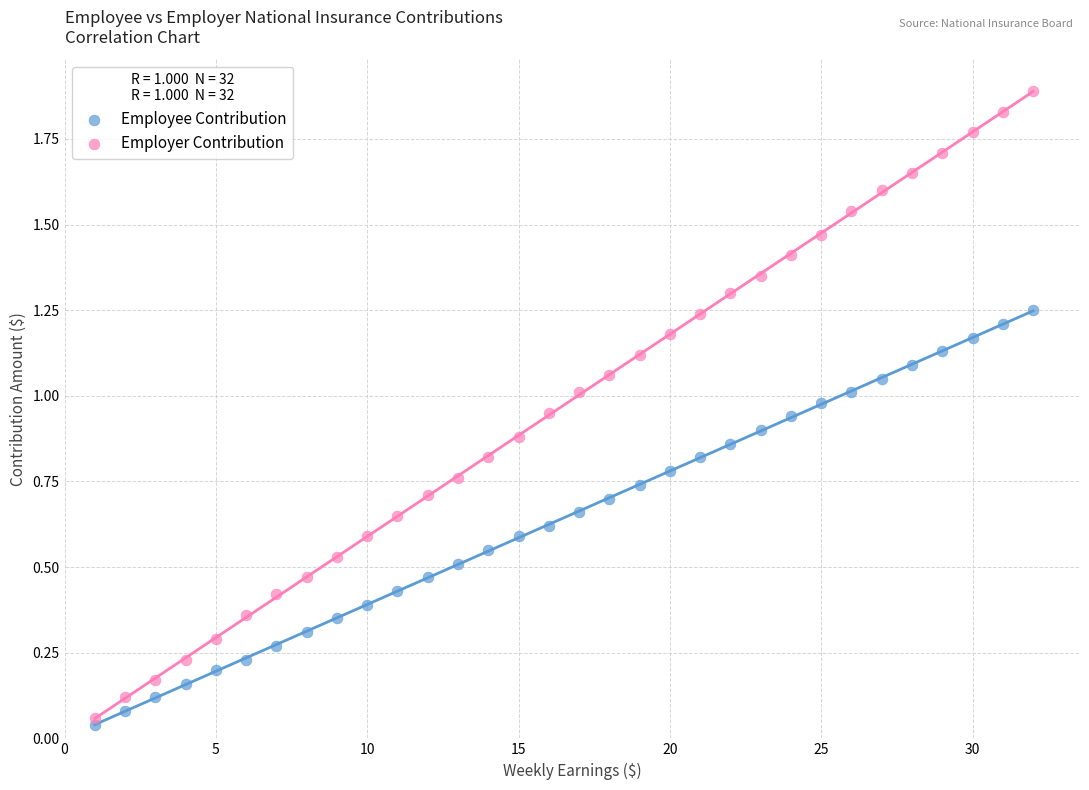

Which series contains the lowest Y value?

Employee Contribution